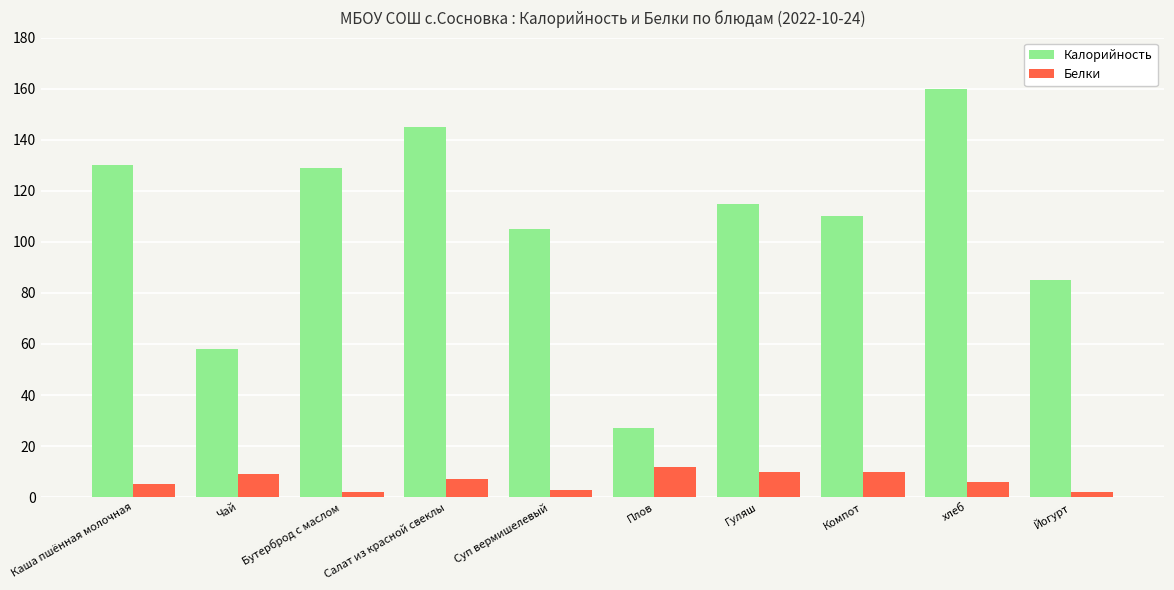

What is the approximate value of Калорийность at Плов?

27